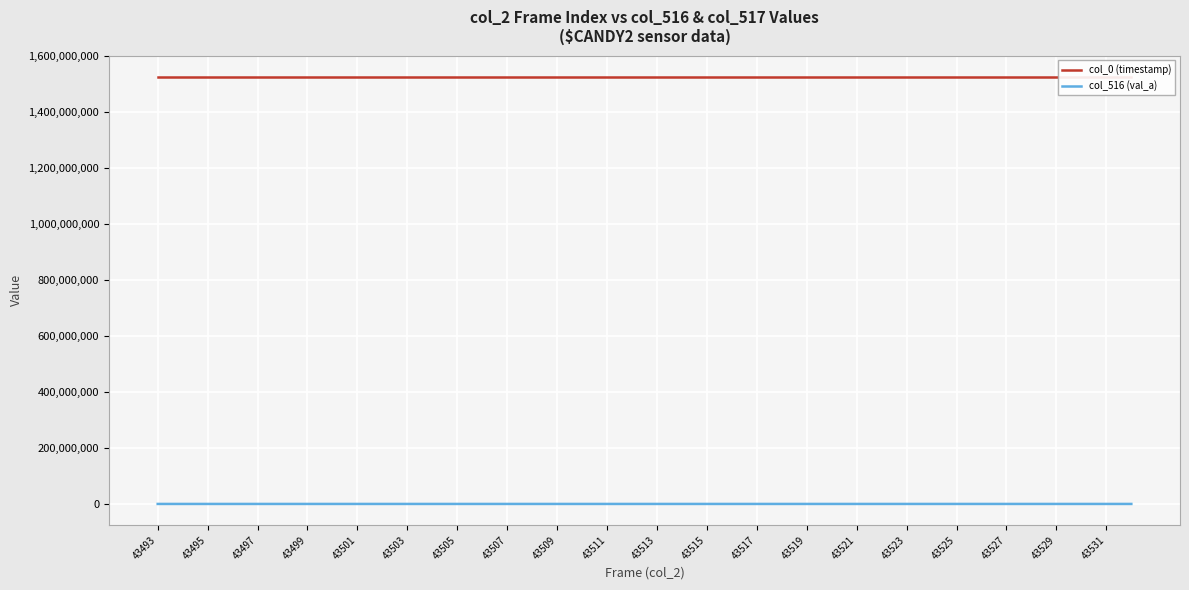

Where does the col_516 (val_a) series first go above 19297?

43493